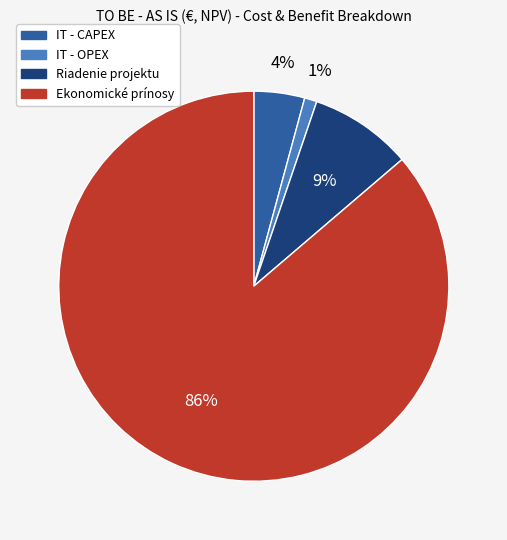

To the nearest percent, what is the difference between the largest and smallest slice percentages?

85%